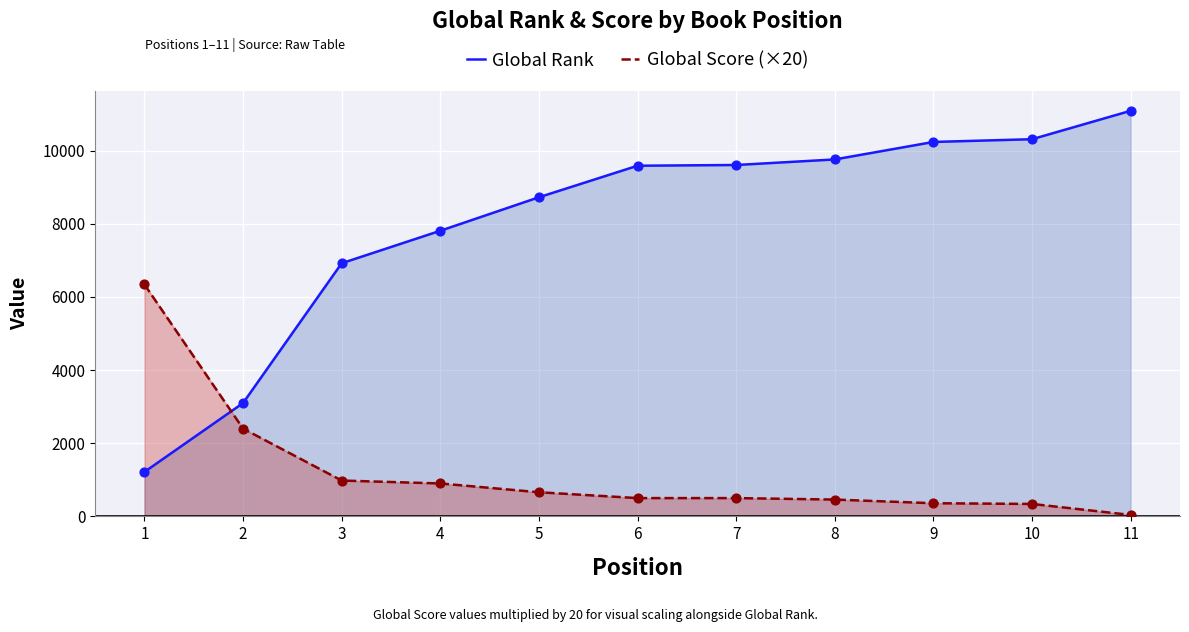

At how many categories does at least one series exceed 10075?

3